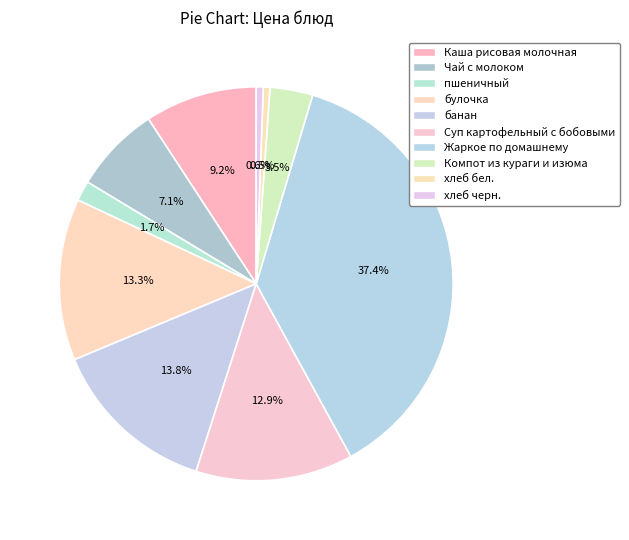

To the nearest percent, what percentage of the pie is Каша рисовая молочная?

9%